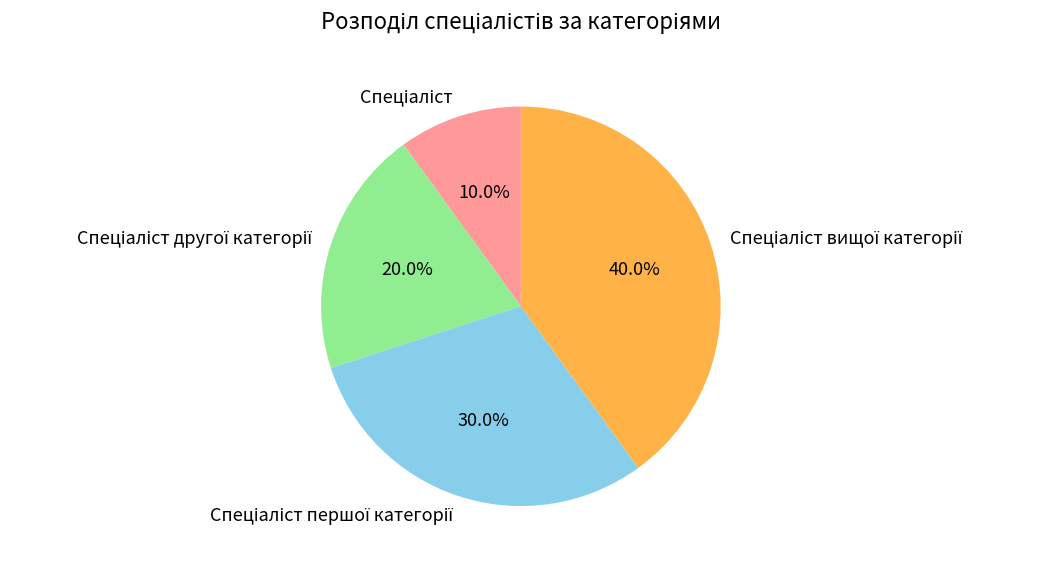

Does Спеціаліст вищої категорії account for over 50% of the chart?

No